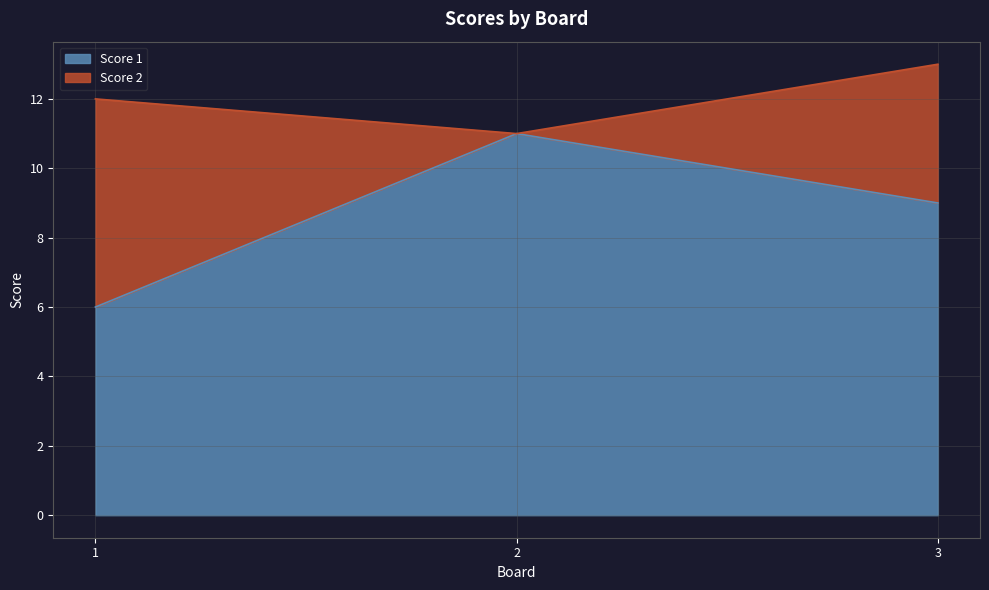

What is the change in value from 1 to 2?

+5